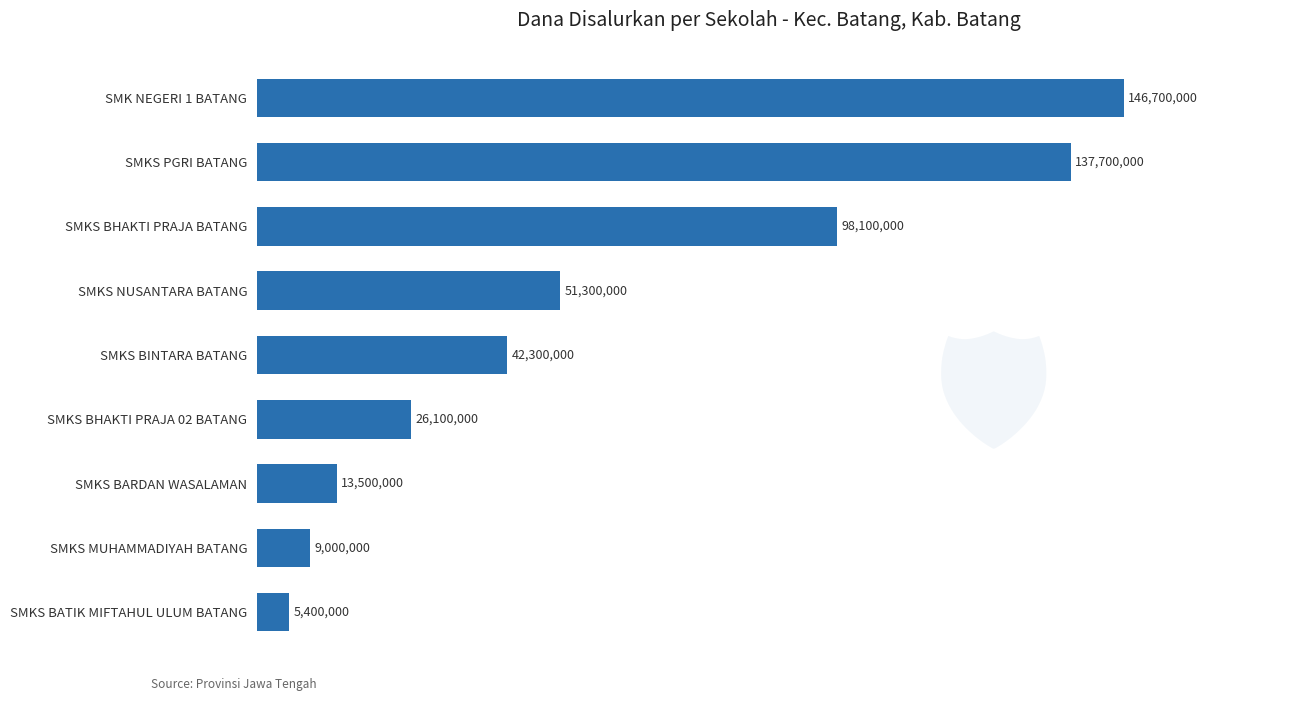

Rank the categories by value from lowest to highest.

SMKS BATIK MIFTAHUL ULUM BATANG, SMKS MUHAMMADIYAH BATANG, SMKS BARDAN WASALAMAN, SMKS BHAKTI PRAJA 02 BATANG, SMKS BINTARA BATANG, SMKS NUSANTARA BATANG, SMKS BHAKTI PRAJA BATANG, SMKS PGRI BATANG, SMK NEGERI 1 BATANG